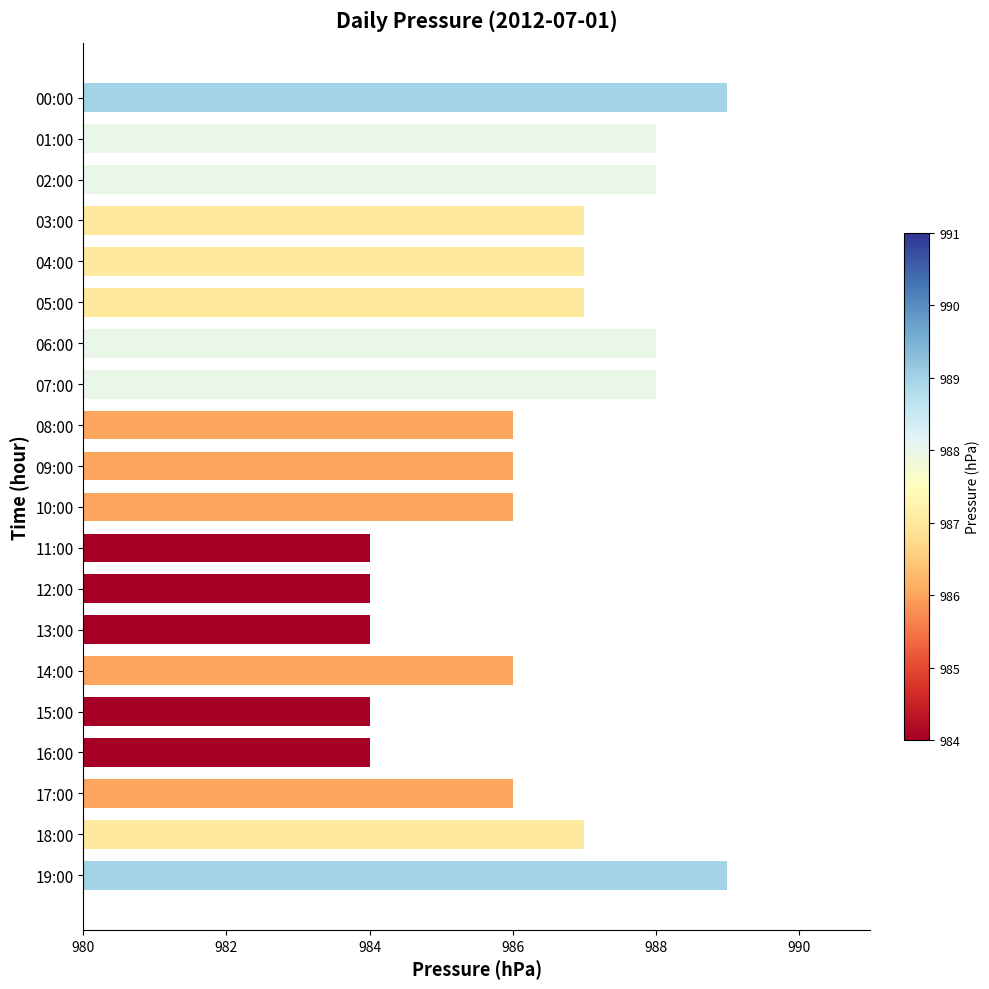

How many bars are there in total?

20